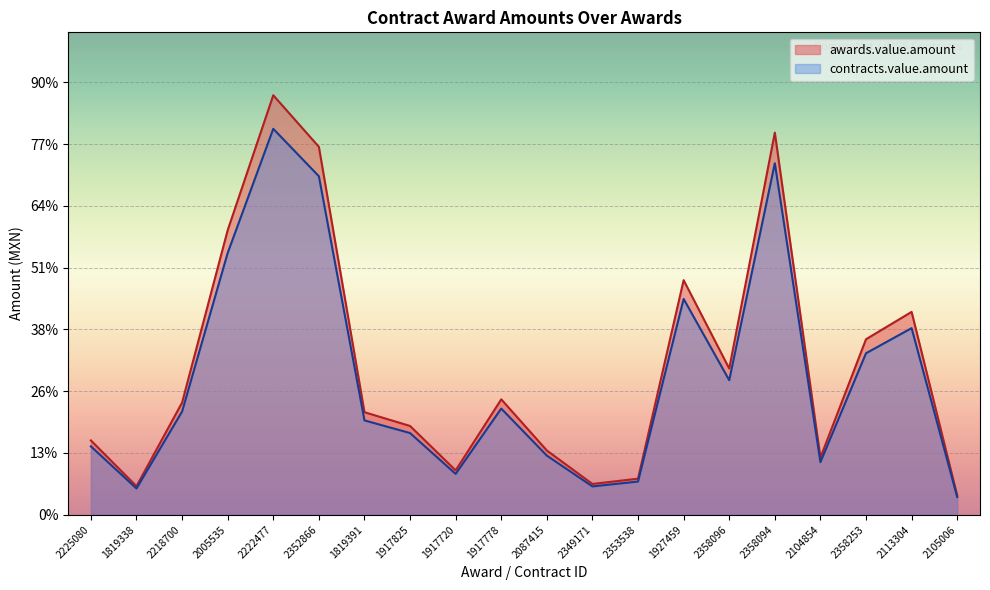

List the series in order of their peak value, highest first.

awards.value.amount, contracts.value.amount